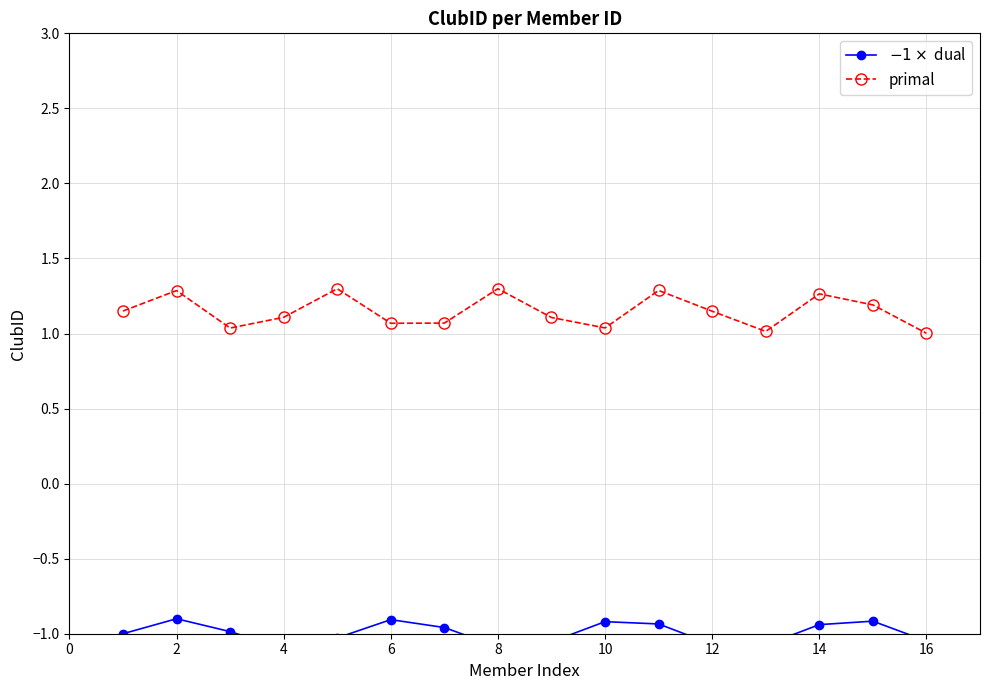

What is the minimum value for primal?

1.0